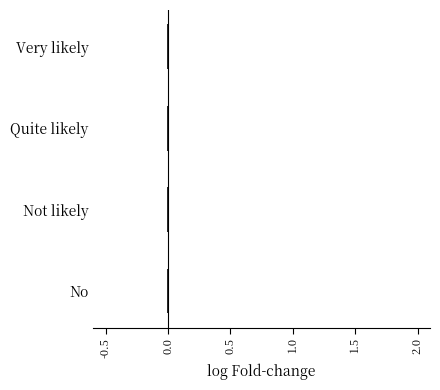

How many categories are shown in the chart?

4